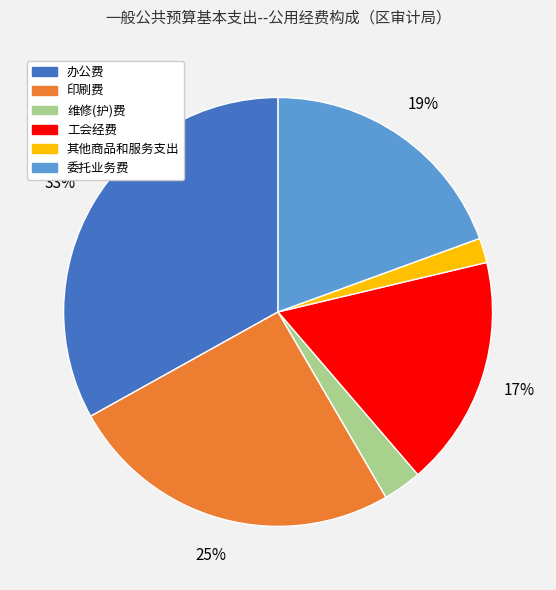

Approximately how many times larger is the value at 办公费 compared to 印刷费?

1.3